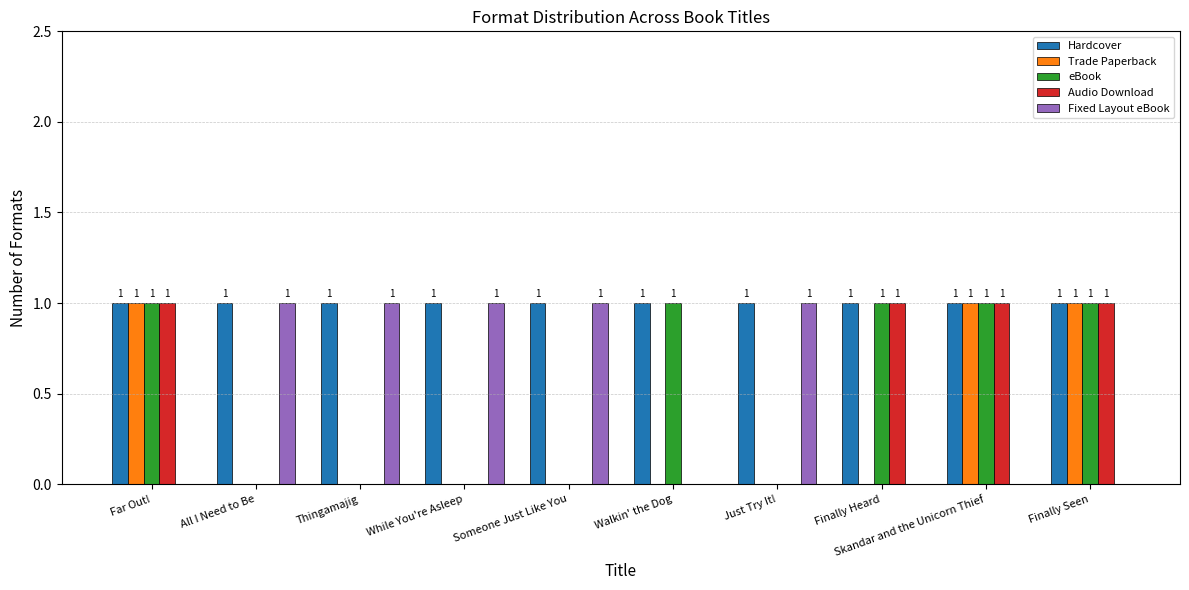

Read the Fixed Layout eBook value at Thingamajig.

1